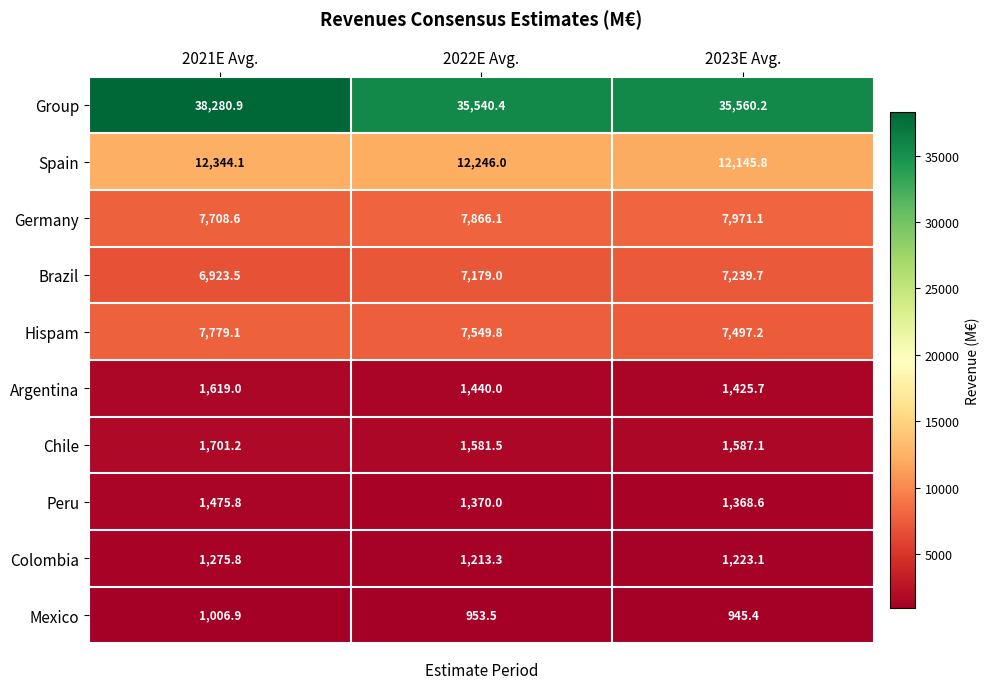

At which category is the sum across all series the highest?

2021E Avg.